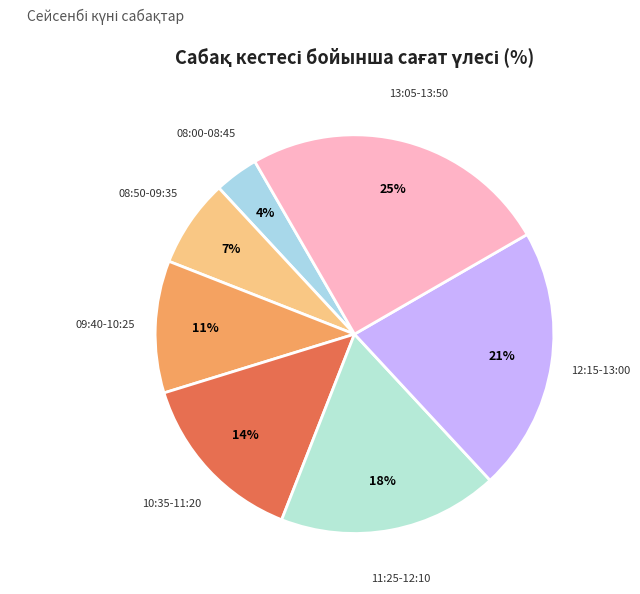

To the nearest percent, what portion does 08:00-08:45 represent?

4%